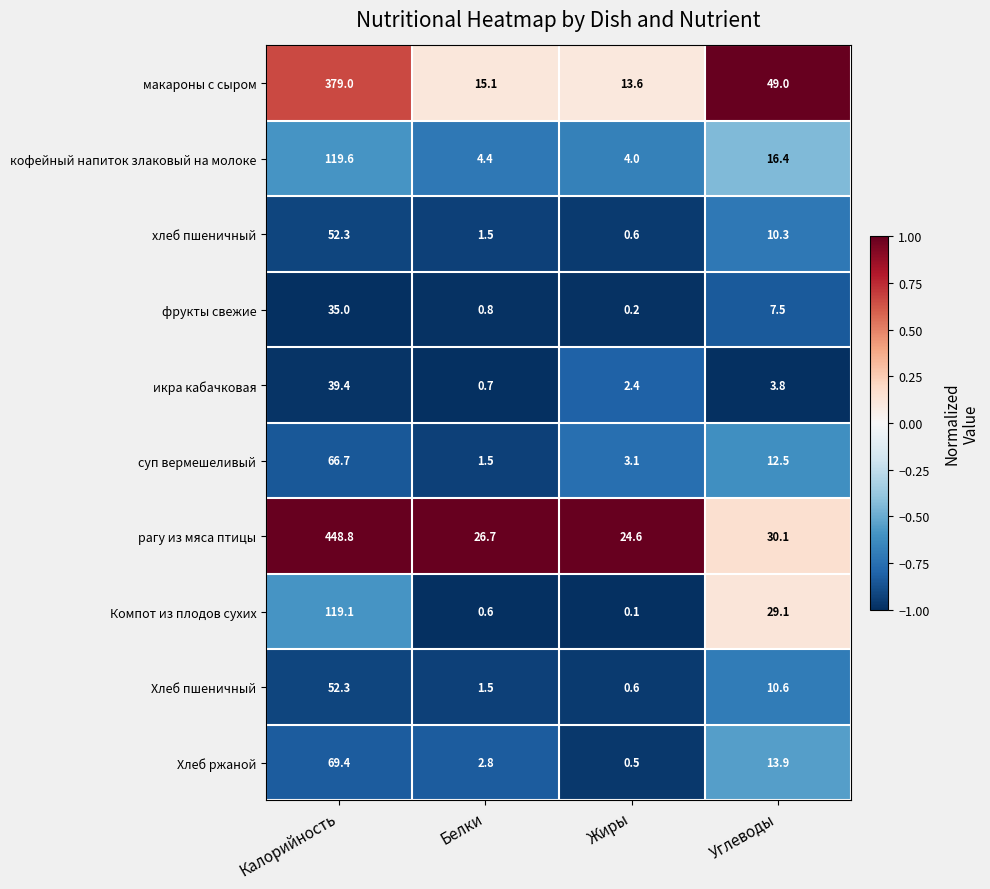

Count the number of data series in this chart.

10